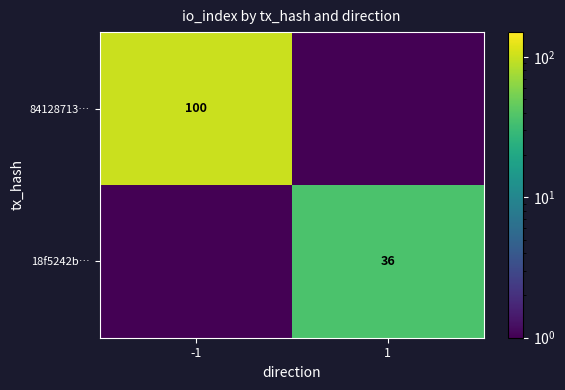

Is it true that 18f5242b… equals 17.2 at 1?

False